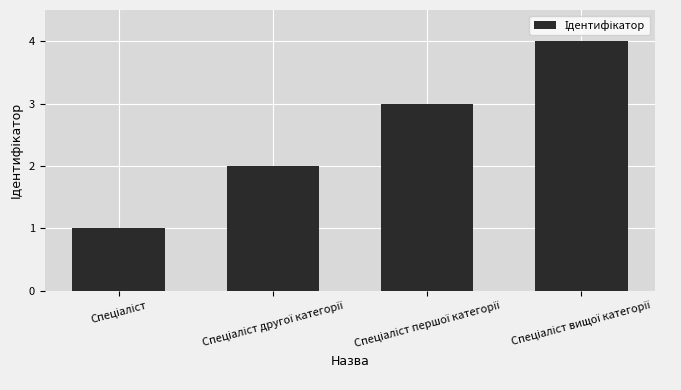

What is the sum of all values?

10